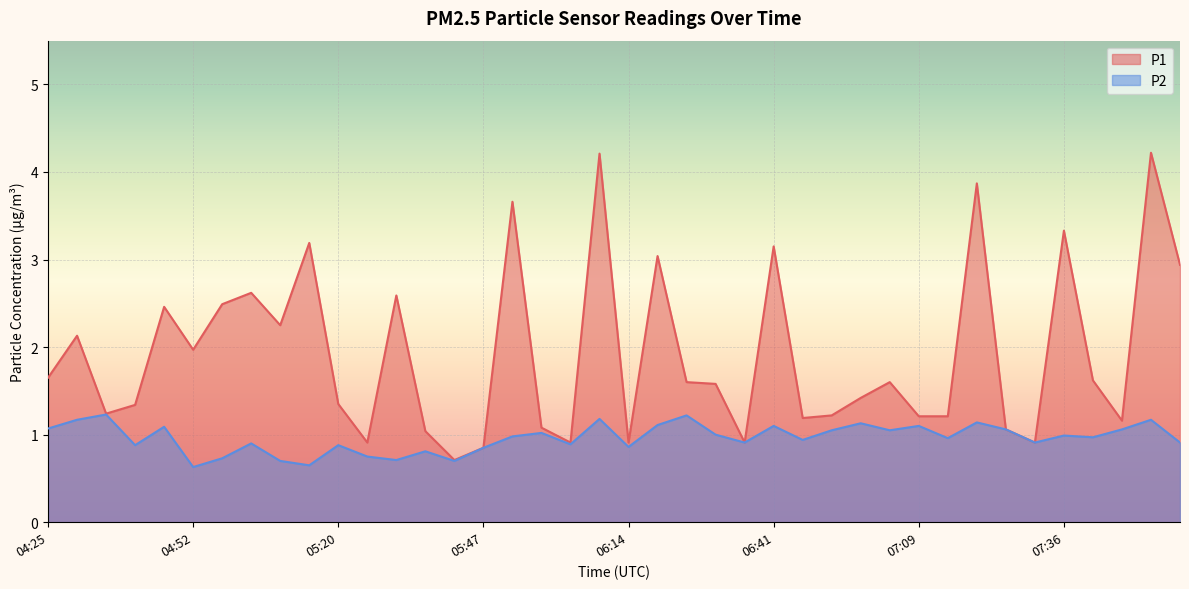

How many values in the P1 series exceed 1?

33